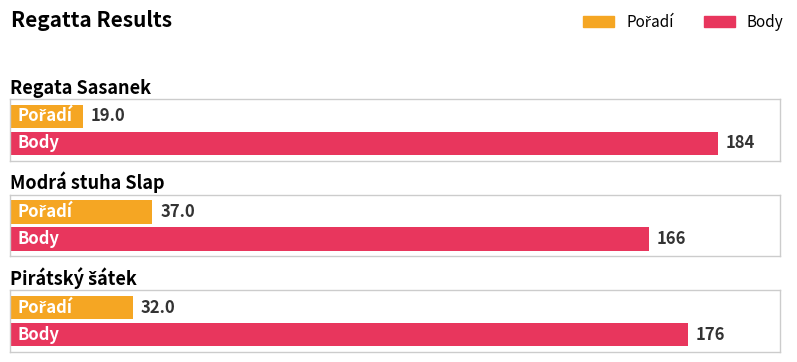

What is the minimum value shown in the chart?

19